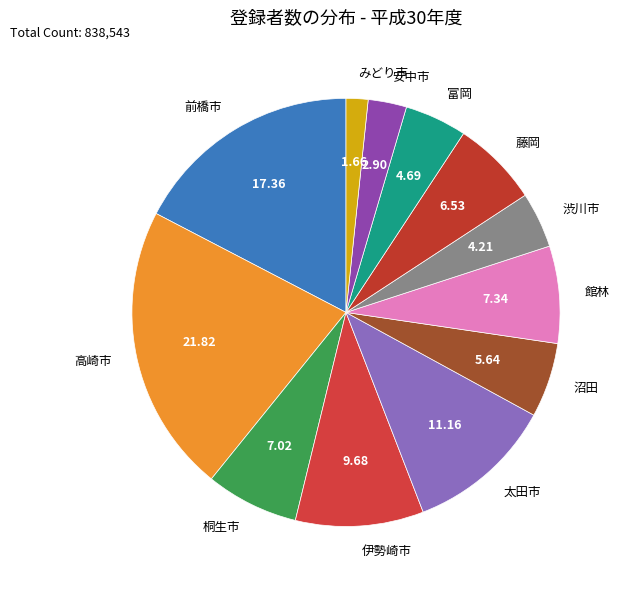

Does 安中市 represent more than half of the total?

No